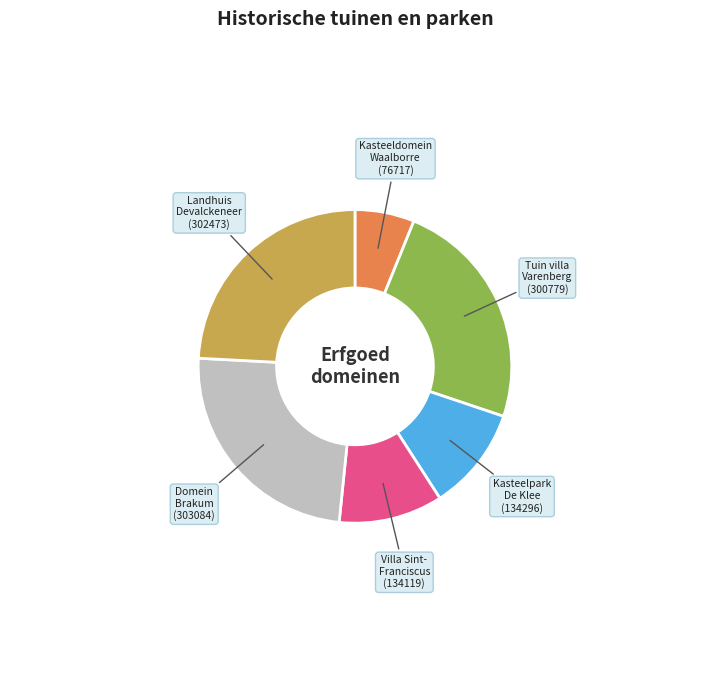

Is there any slice that represents more than half of the pie?

No